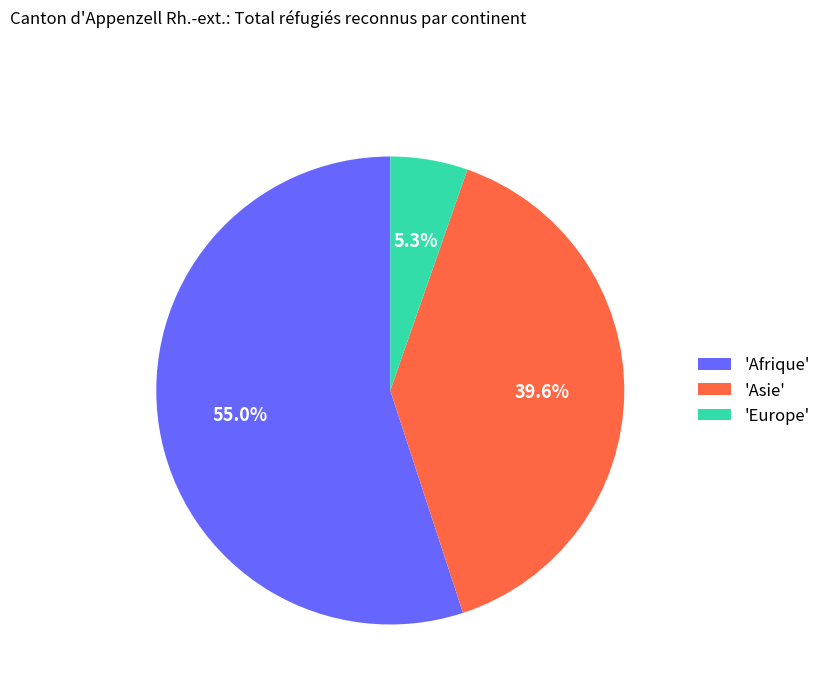

How many slices are in this pie chart?

3